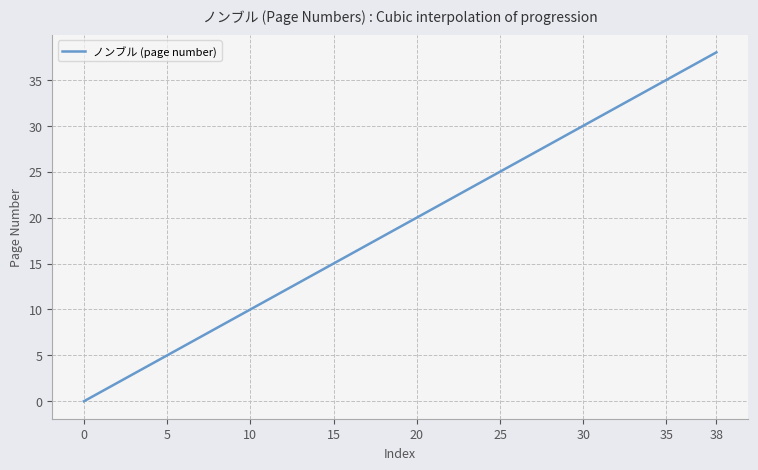

What is the difference between the maximum and minimum values?

38.0